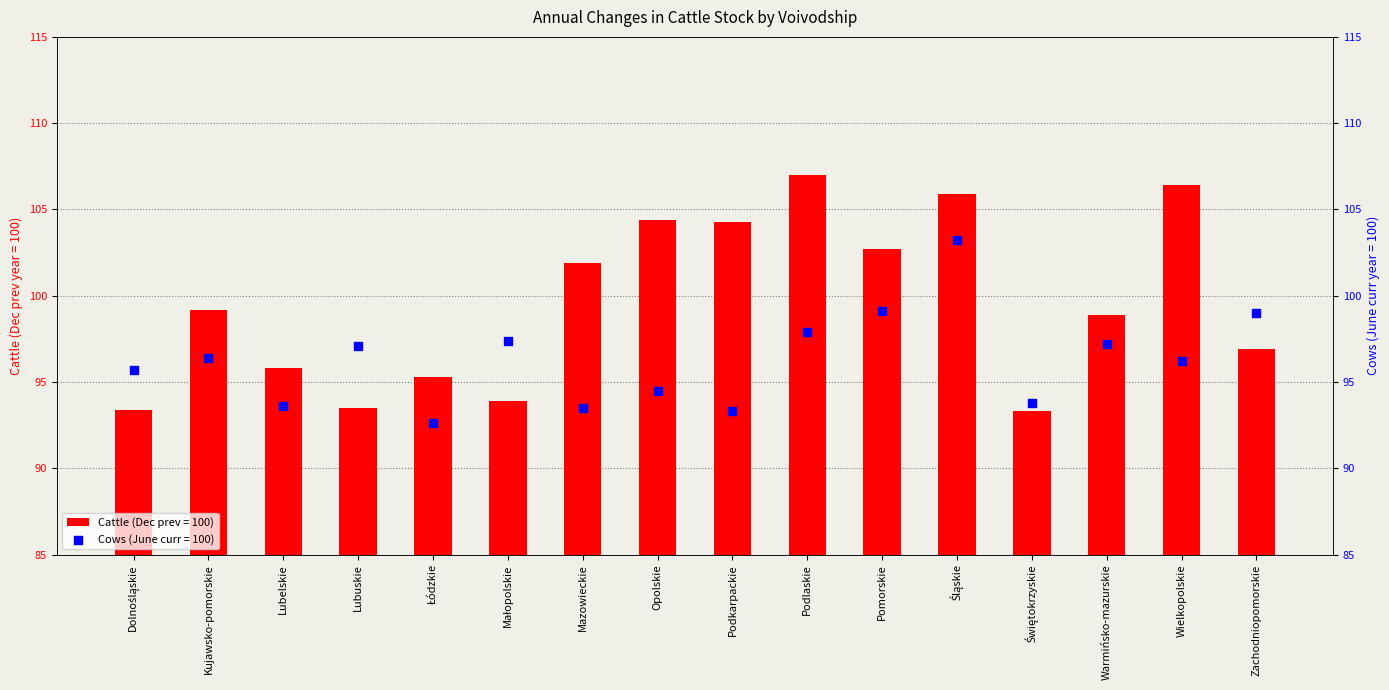

What are all the series names shown in the legend?

Cattle (Dec prev = 100), Cows (June curr = 100)